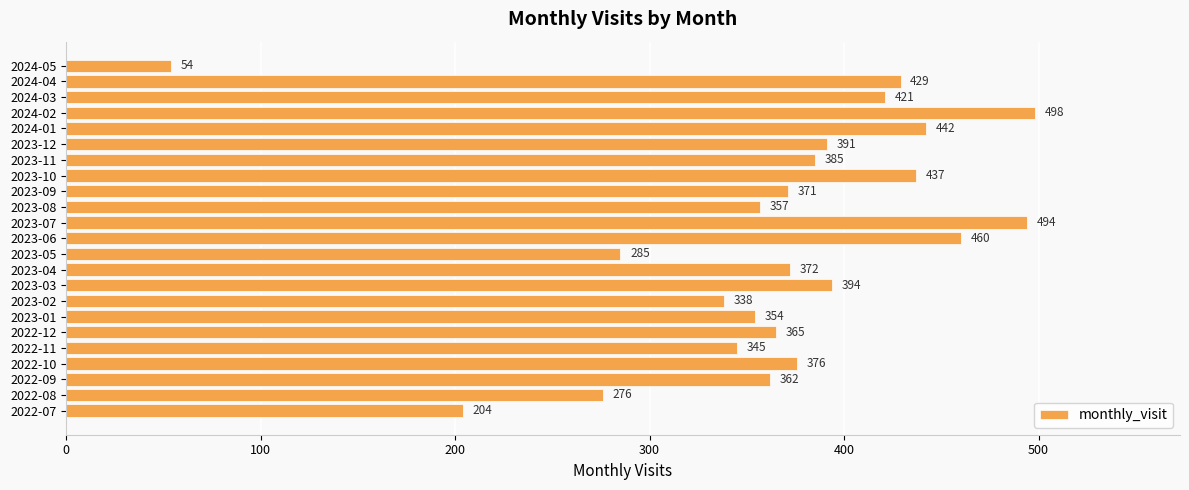

Reading top to bottom, extract all data points from this chart.

2024-05=54	2024-04=429	2024-03=421	2024-02=498	2024-01=442	2023-12=391	2023-11=385	2023-10=437	2023-09=371	2023-08=357	2023-07=494	2023-06=460	2023-05=285	2023-04=372	2023-03=394	2023-02=338	2023-01=354	2022-12=365	2022-11=345	2022-10=376	2022-09=362	2022-08=276	2022-07=204